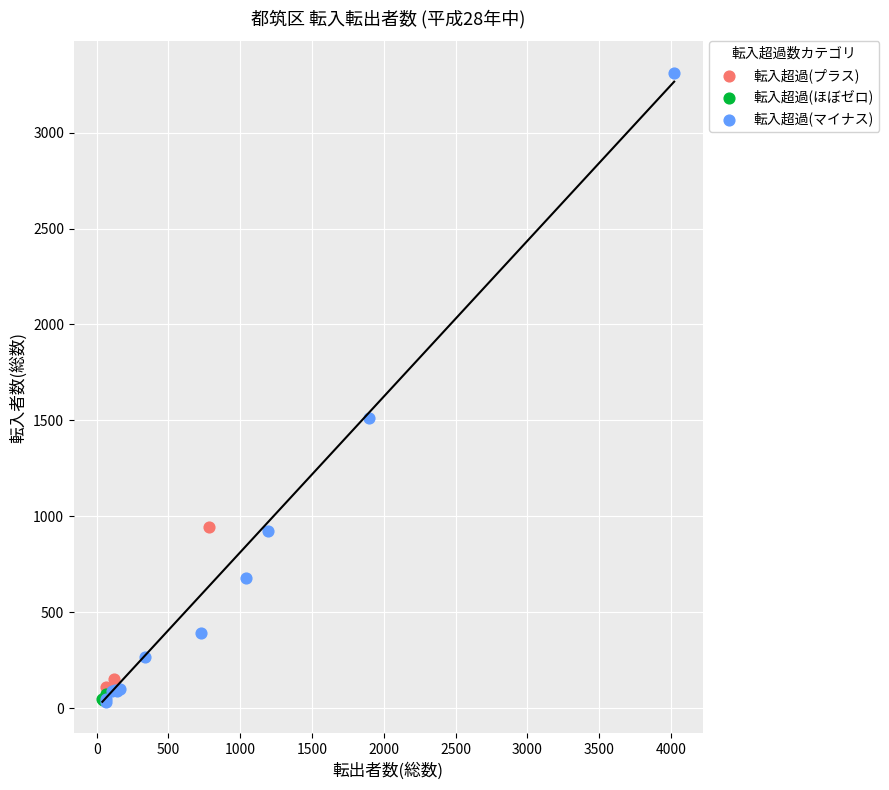

Which series contains the highest Y value?

転入超過(マイナス)